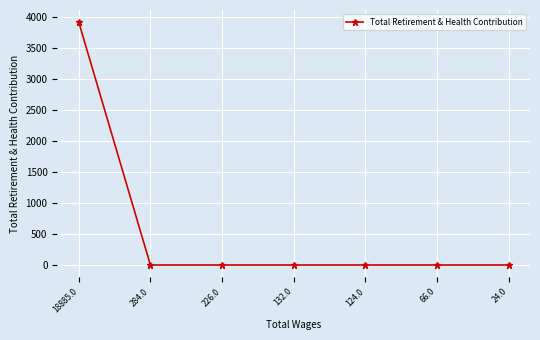

What position from the right is 132.0?

4